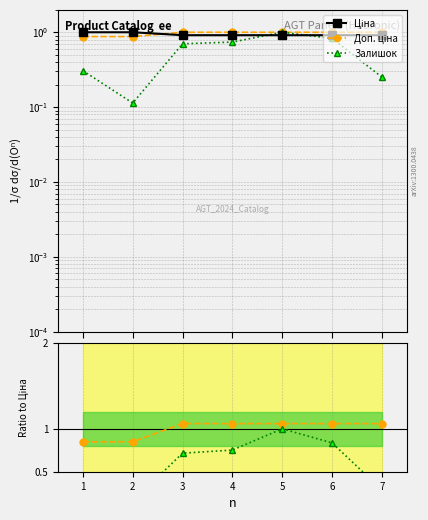

True or false: Доп. ціна and Залишок cross at least once.

False